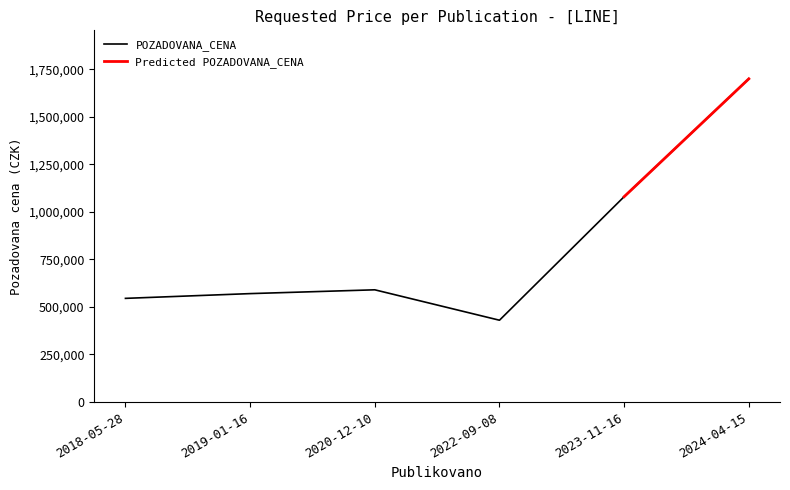

Reading left to right, list all the values displayed in this chart.

2018-05-28=545000	2019-01-16=570000	2020-12-10=590000	2022-09-08=430000	2023-11-16=1080000	2024-04-15=1700000